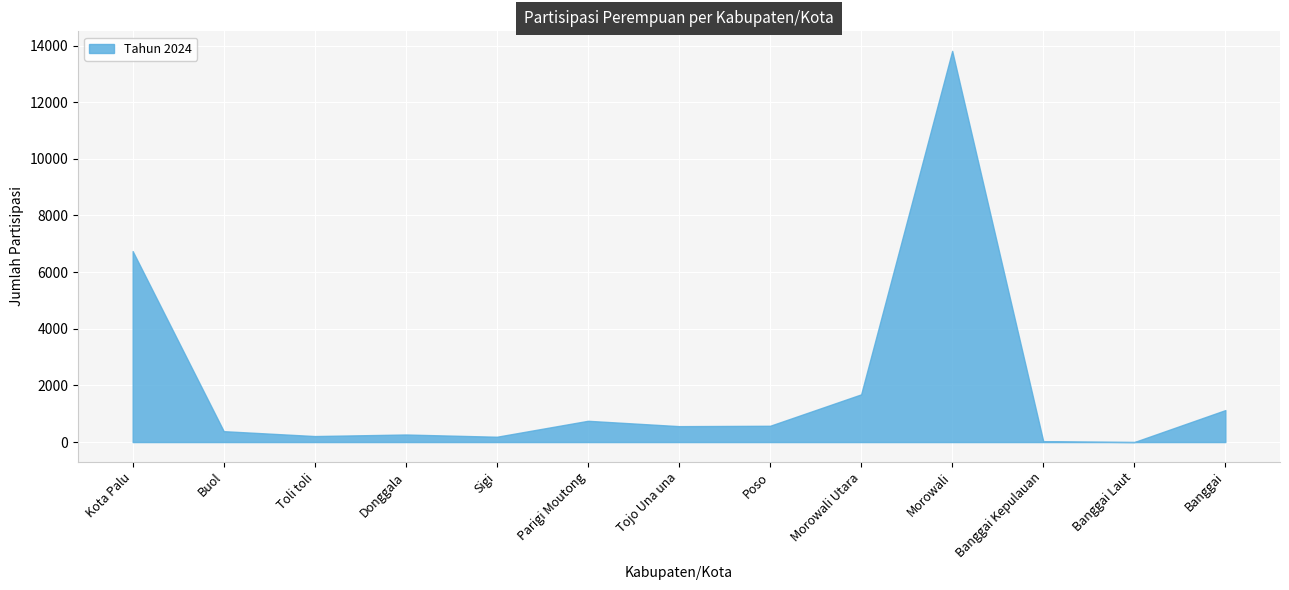

Where is the first local minimum?

Toli toli